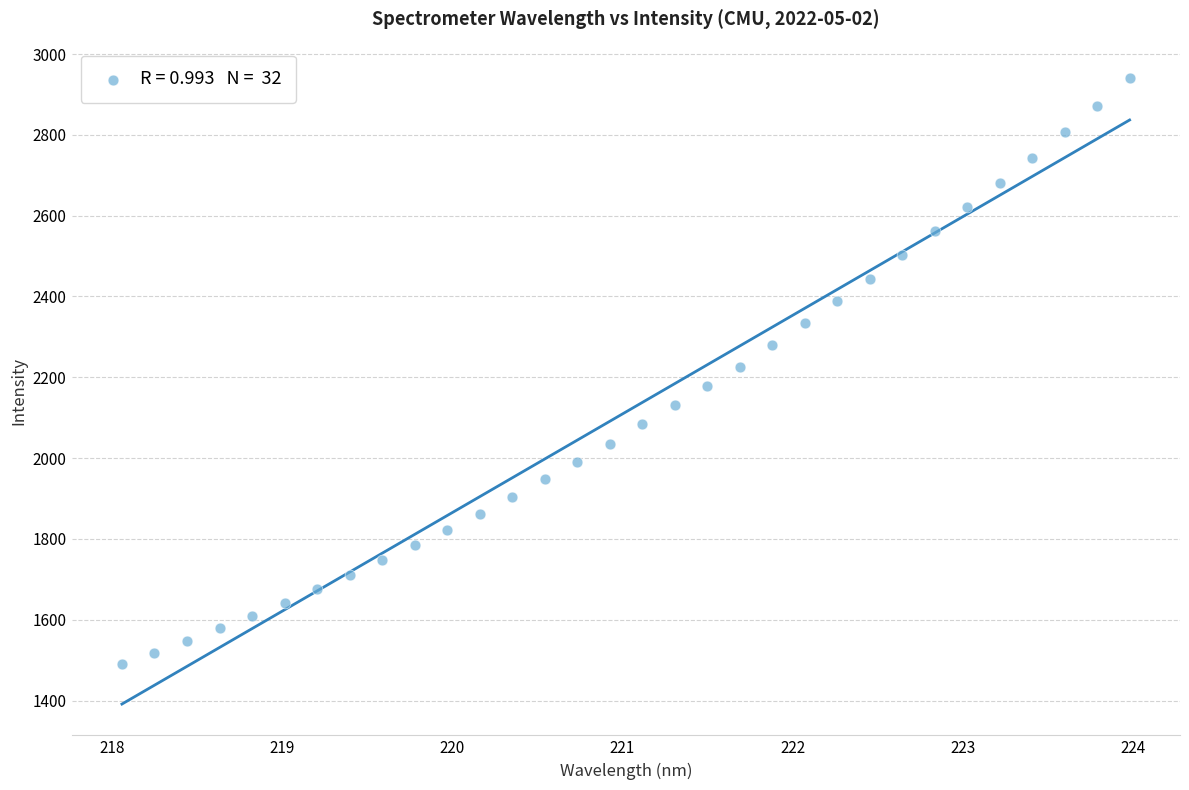

What is the range of Y values (max minus min)?

1450.3